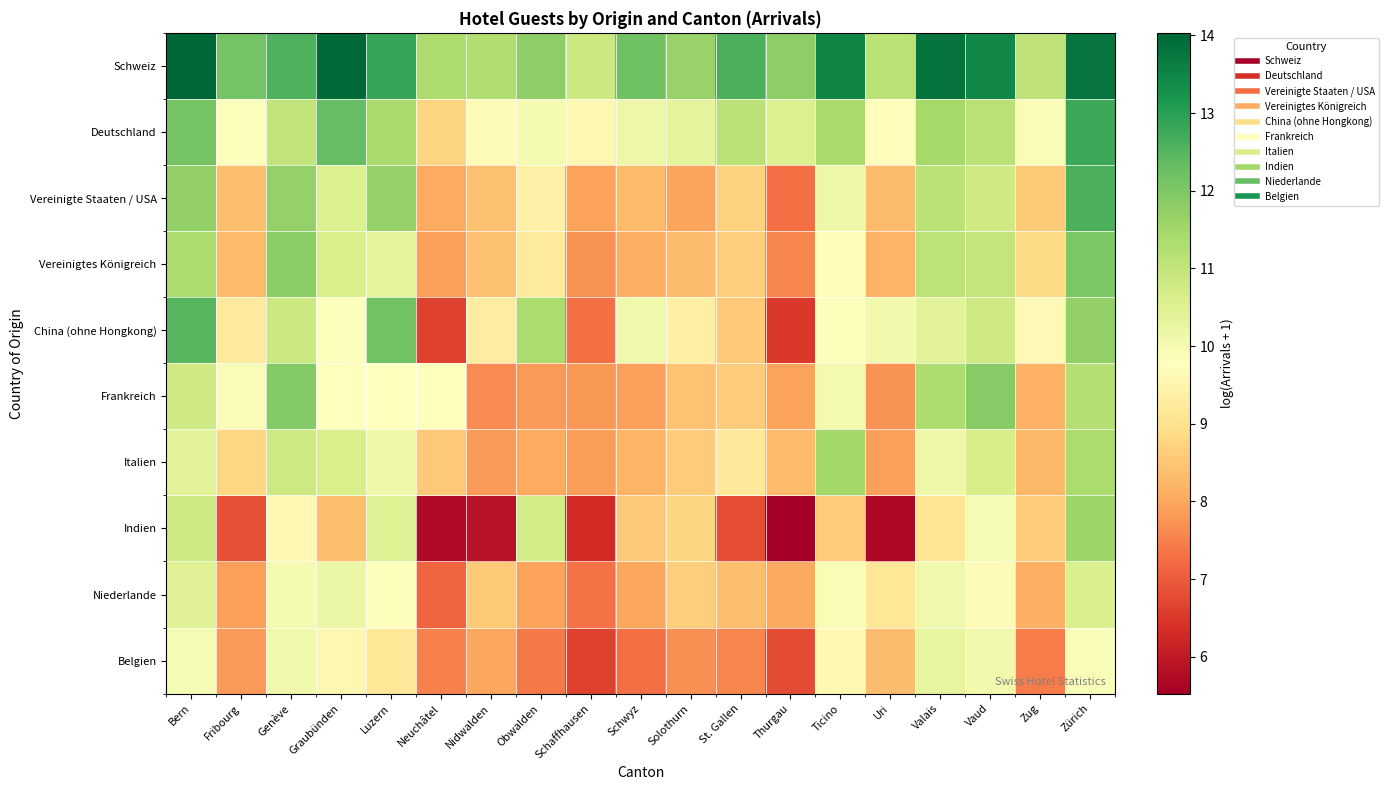

What is the smallest value displayed?

5.5